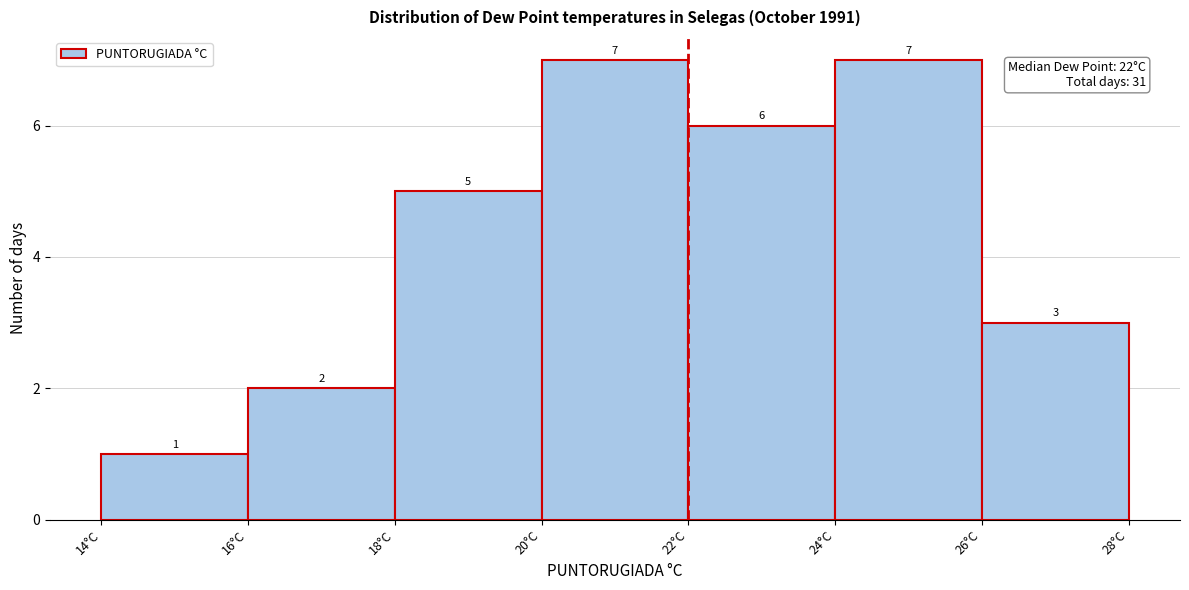

Reading left to right, transcribe this chart: for each bar, give the range it covers on the x-axis and its height.

14 to 16: 1
16 to 18: 2
18 to 20: 5
20 to 22: 7
22 to 24: 6
24 to 26: 7
26 to 28: 3